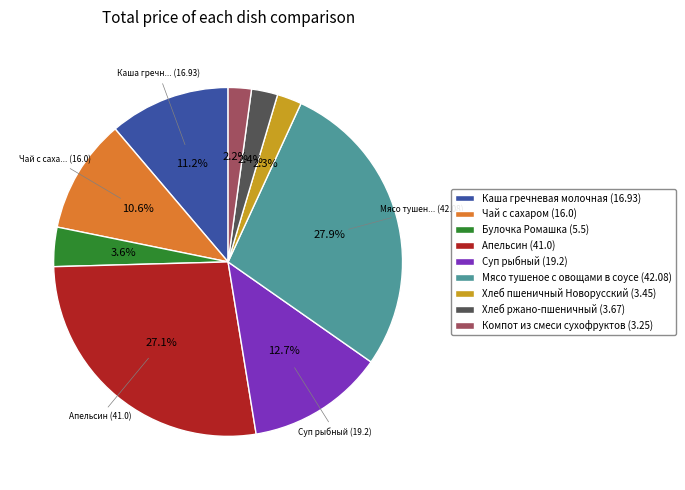

To the nearest percent, what is the difference between the largest and smallest slice percentages?

26%